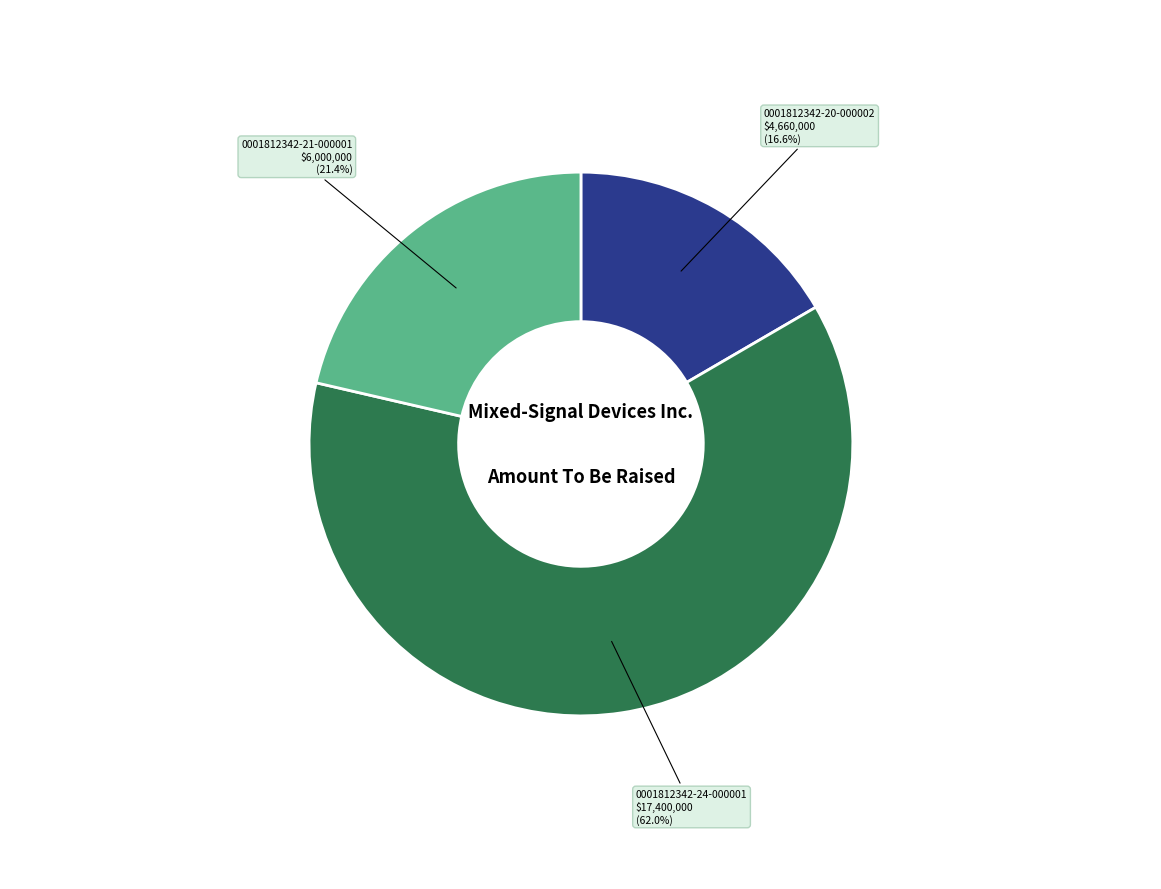

To the nearest percent, what is the difference between the 0001812342-21-000001 and 0001812342-20-000002 slice percentages?

5%